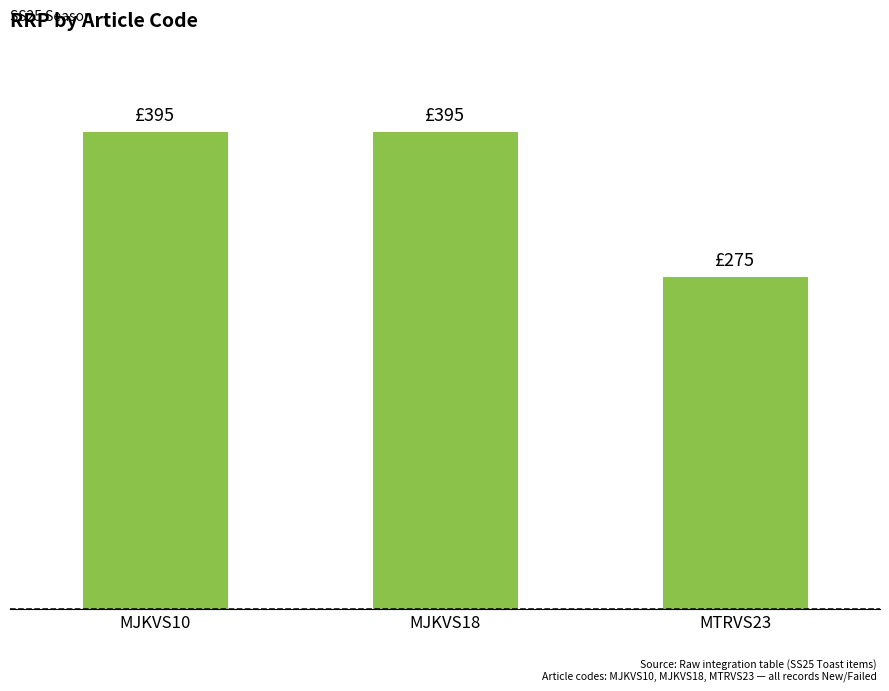

What is the maximum value shown in the chart?

395